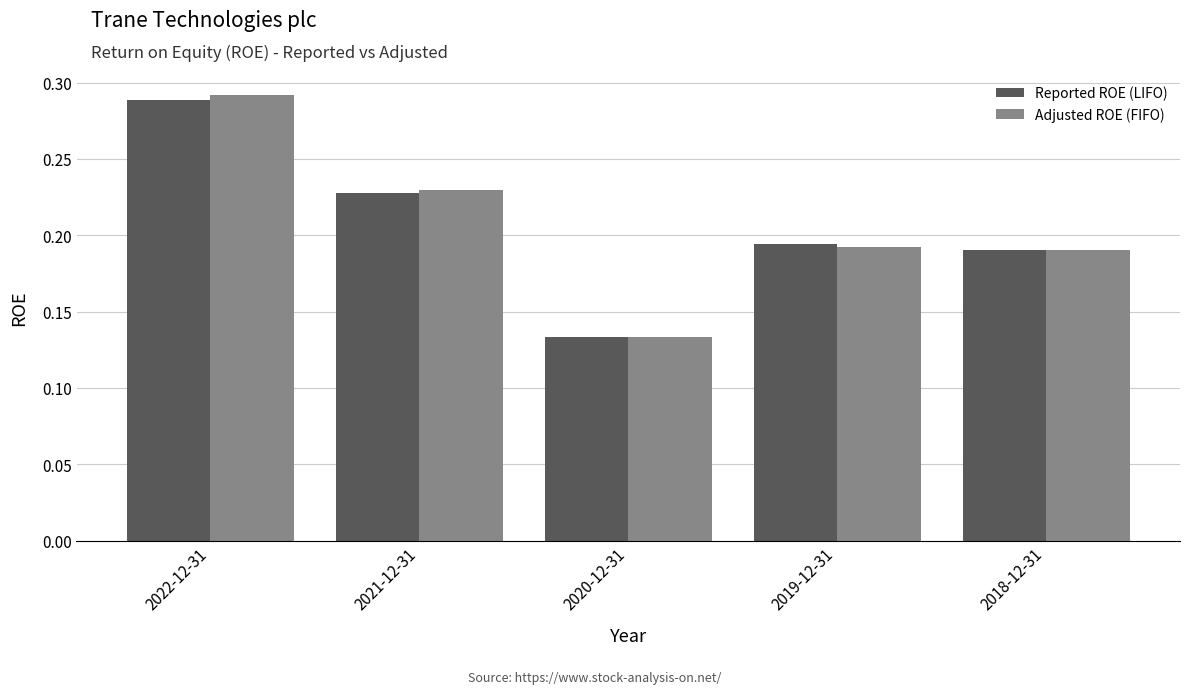

At which label is Adjusted ROE (FIFO) closest to 0?

2020-12-31